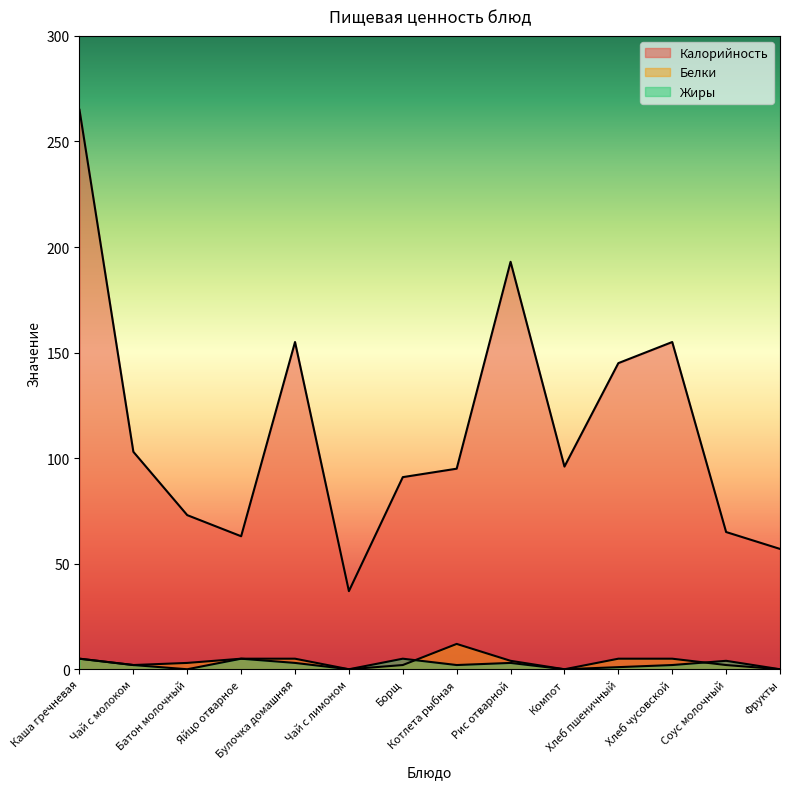

Count the number of data series in this chart.

3